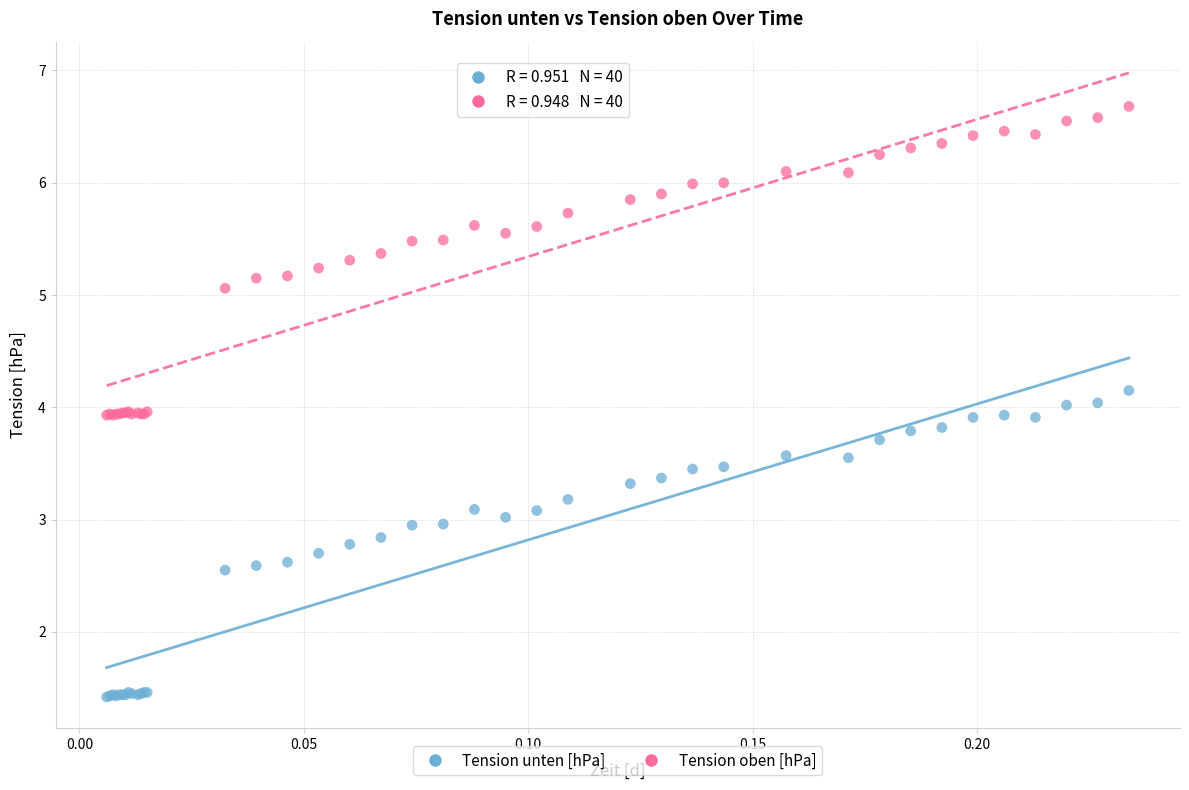

Which series reaches the minimum Y coordinate?

Tension unten [hPa]